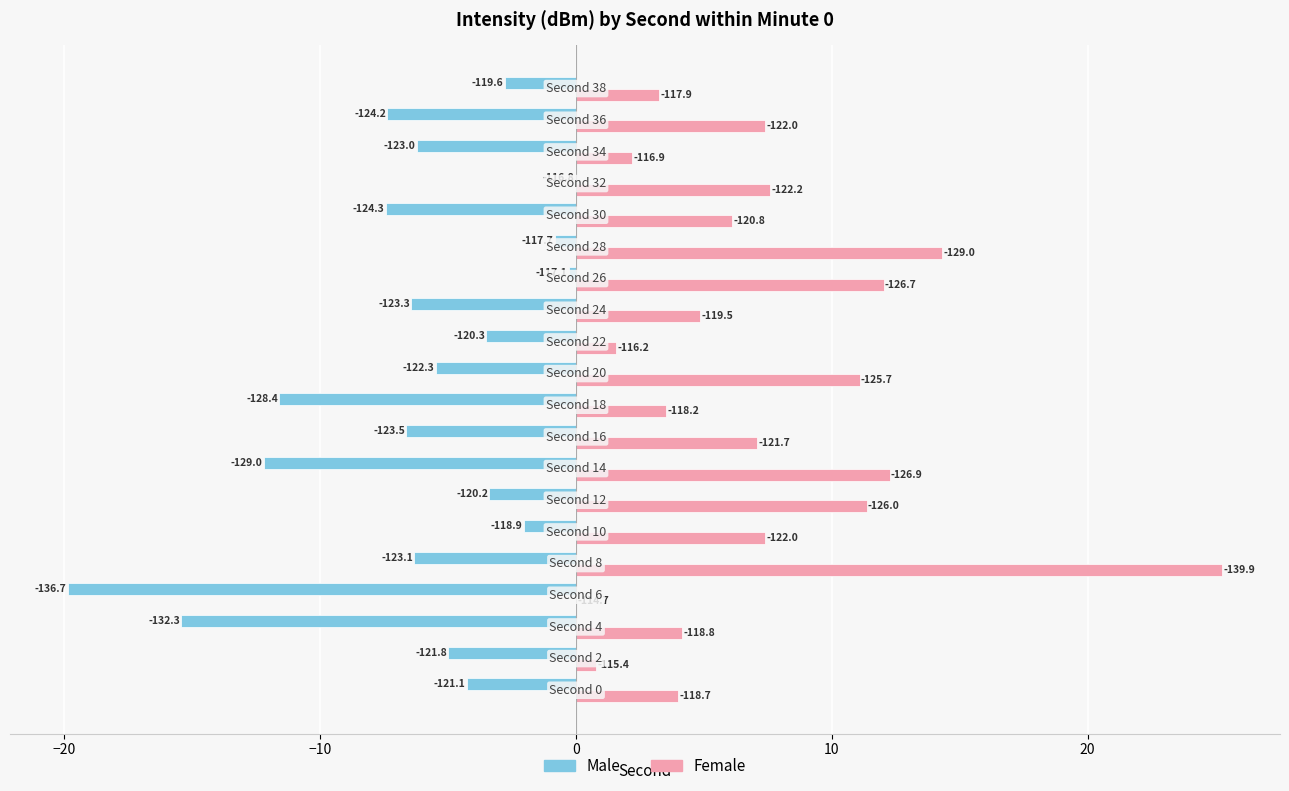

What are all the series names shown in the legend?

Male, Female